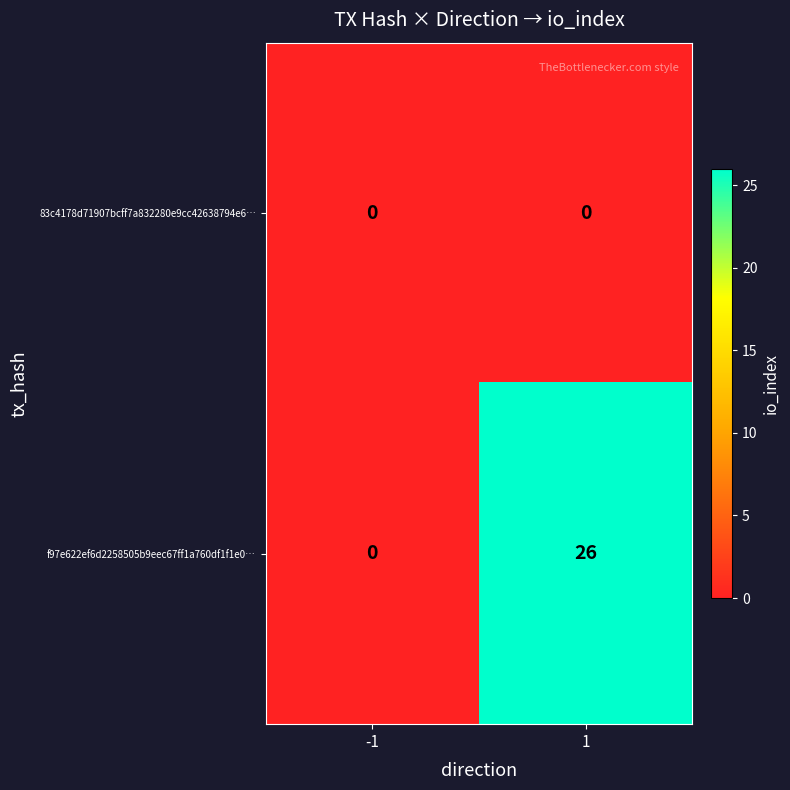

What is the total value across all series at 1?

26